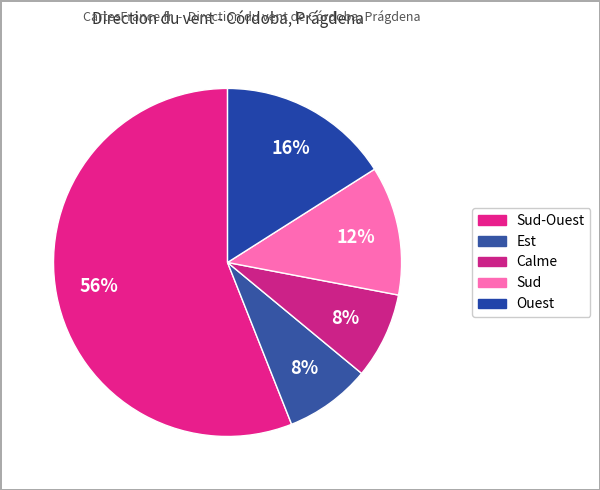

Count the number of slices in the pie.

5